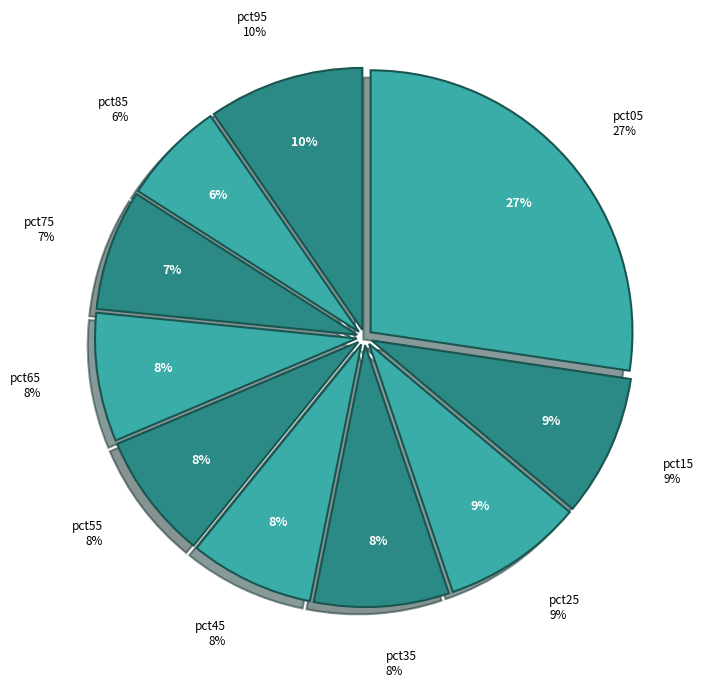

How many slices are in this pie chart?

10